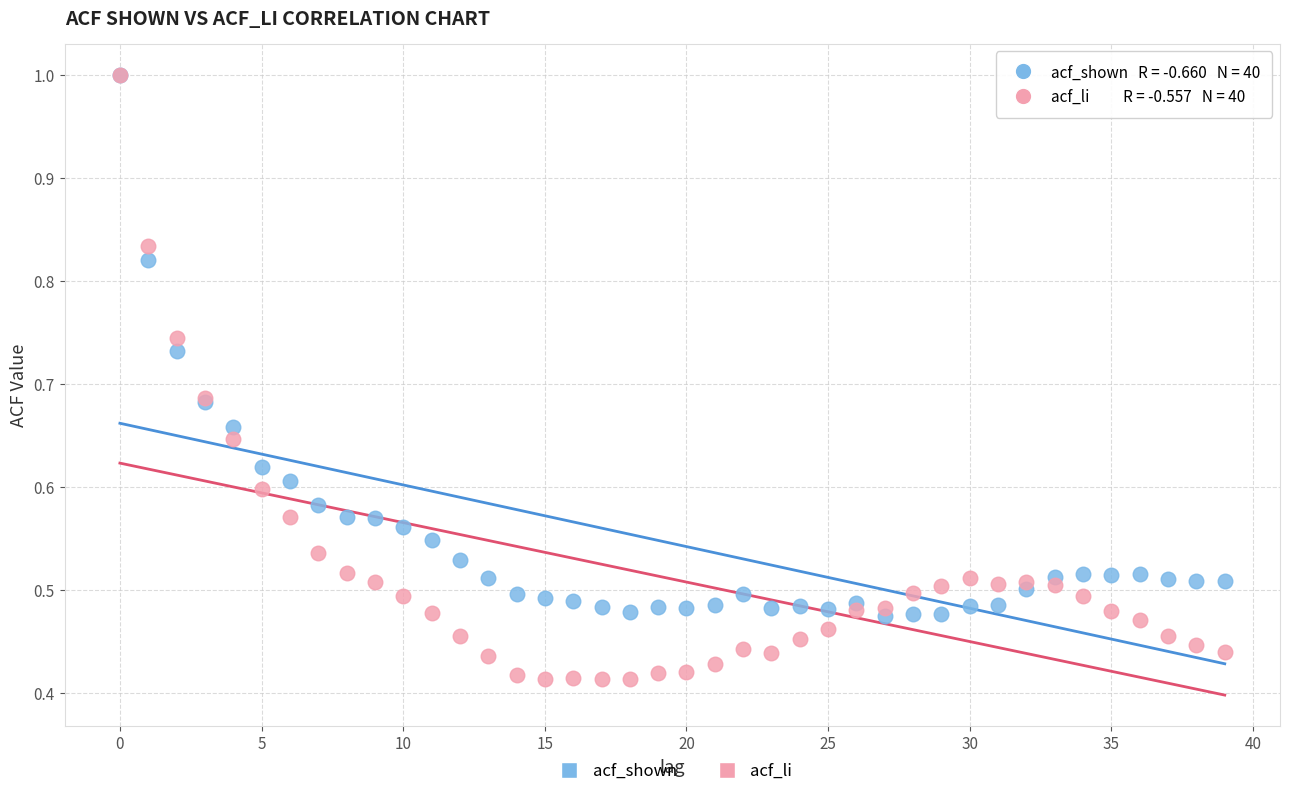

Which series contains the lowest Y value?

acf_li